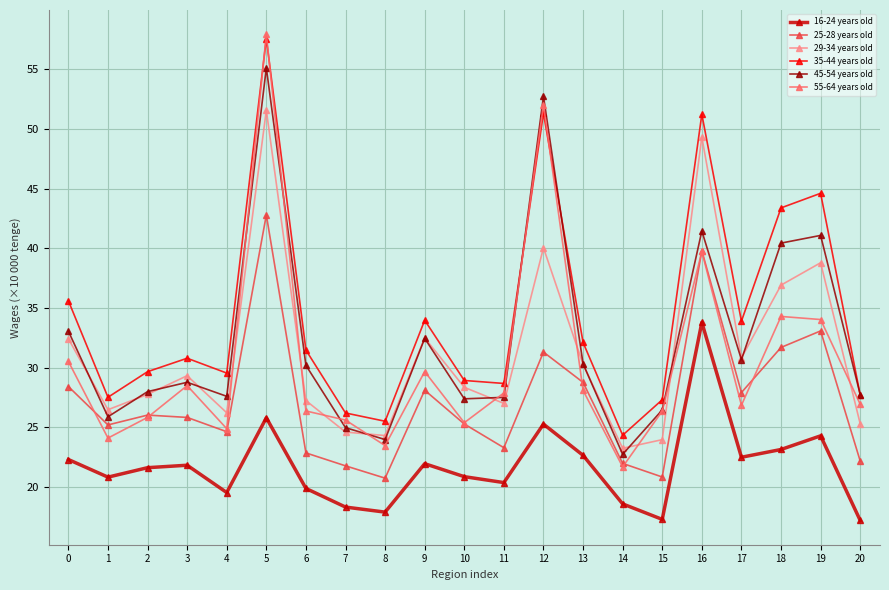

Which category has the highest value in the 35-44 years old series?

5